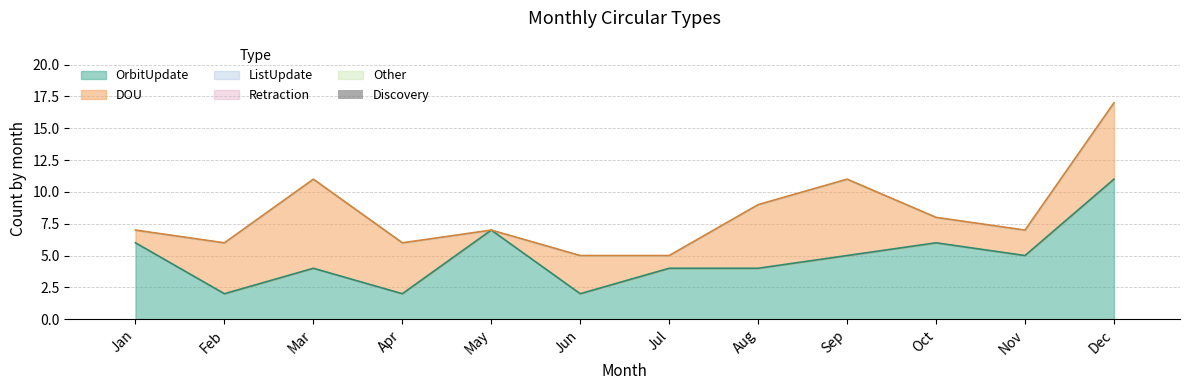

True or false: DOU has a value of 3 at Sep.

False